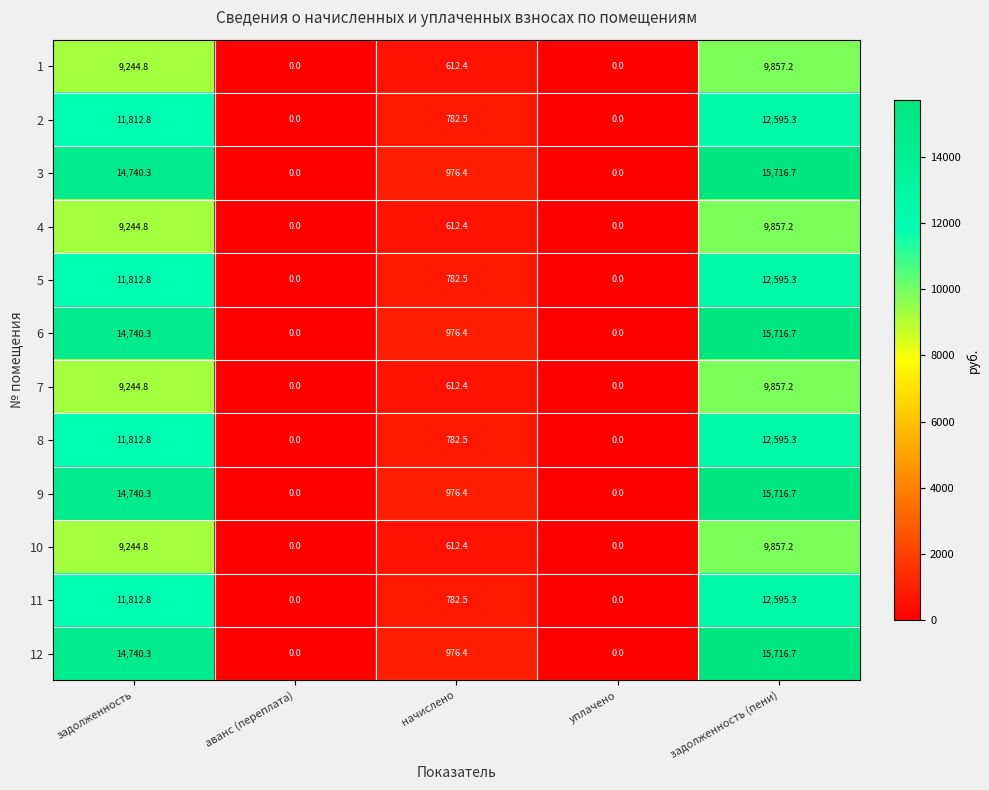

Which category has the highest value across all series?

задолженность (пени)